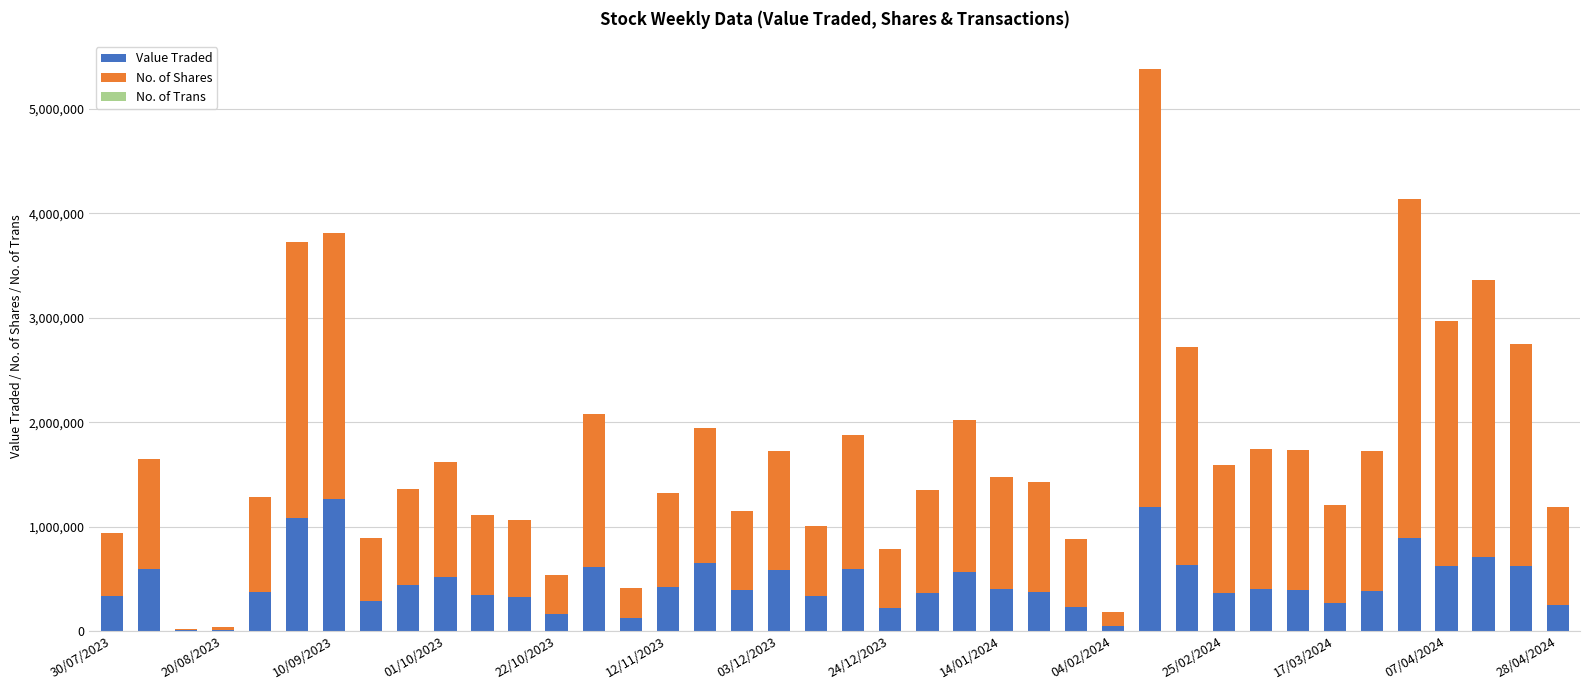

What is the maximum value for Value Traded?

1260729